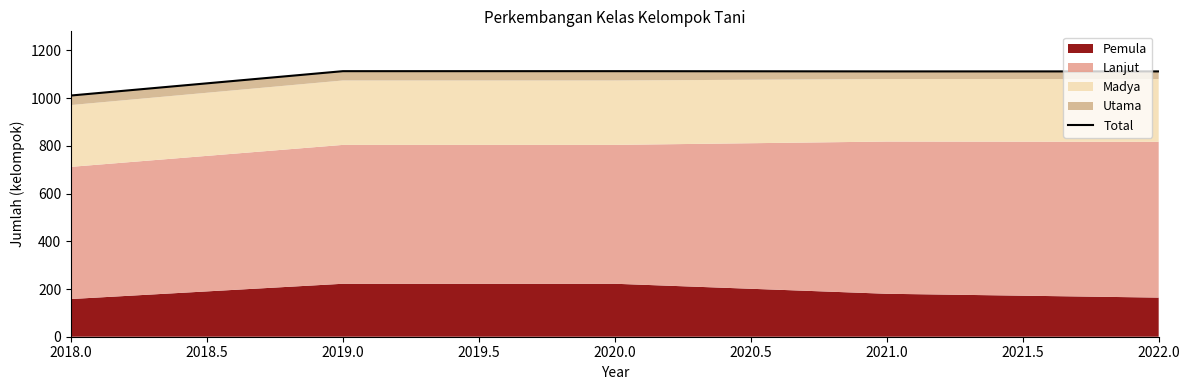

Is it true that the value at 2021.0 is 1112?

True